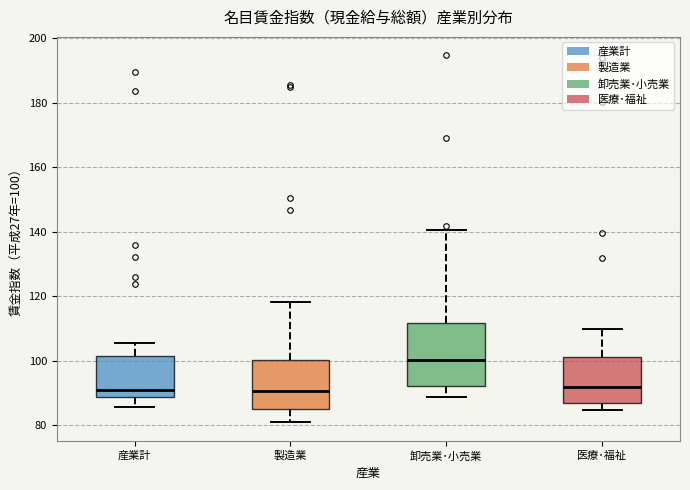

Where is the upper edge of the box for 卸売業･小売業 on the y-axis? The values are not printed on the chart, so give them approximately, as read against the axis.

112